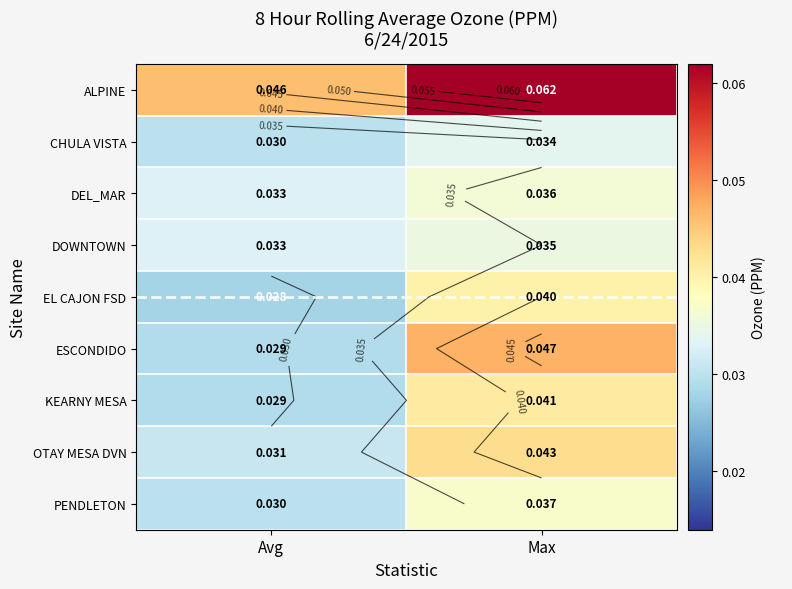

Is the value of CHULA VISTA at Avg greater than the value of OTAY MESA DVN at Max?

No